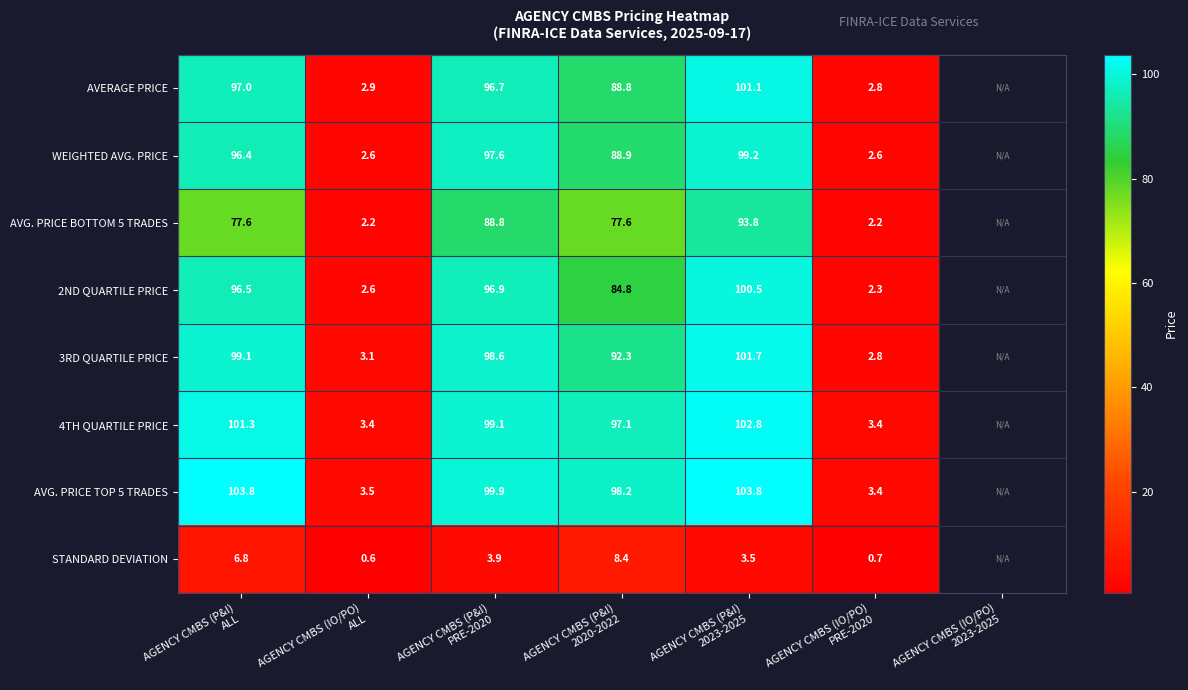

The value of AVG. PRICE BOTTOM 5 TRADES at AGENCY CMBS (P&I) 2023-2025 is 159.8. True or false?

False